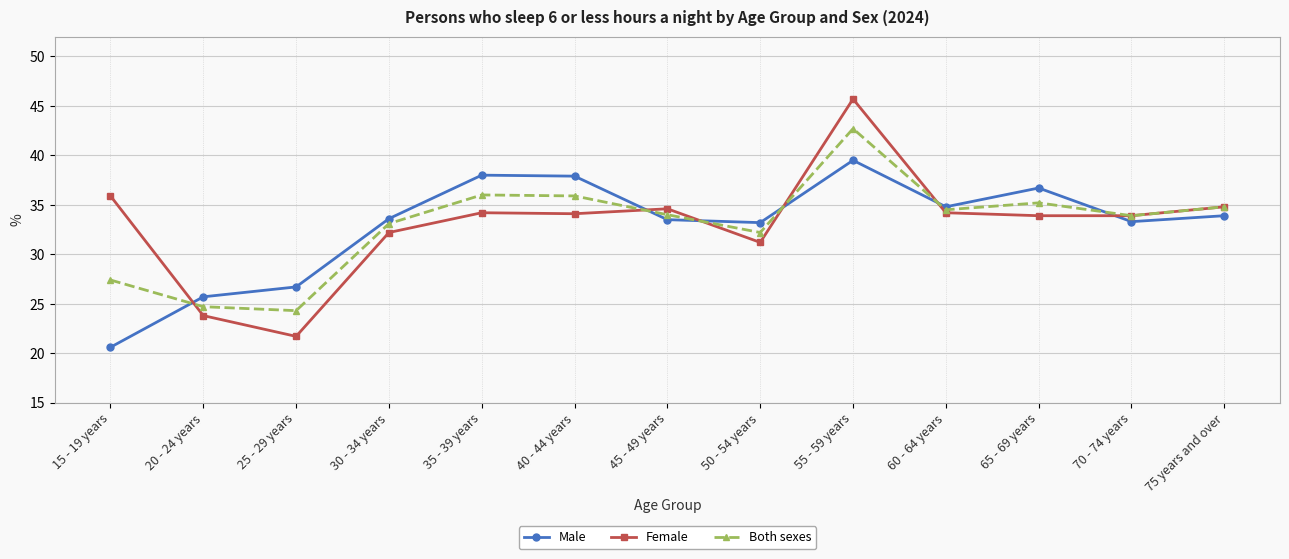

Read the Both sexes value at 45 - 49 years.

34.0